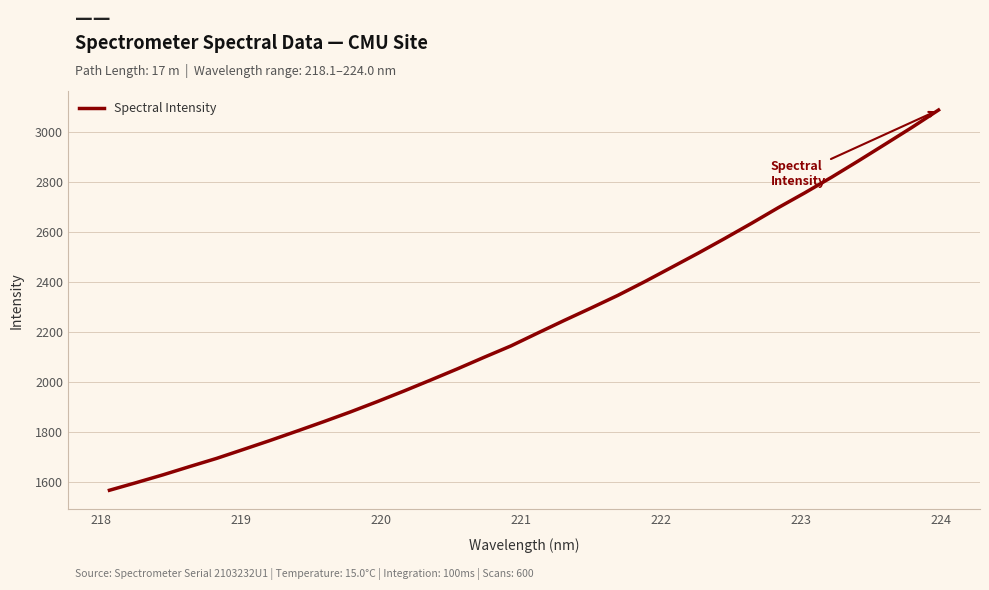

What is the difference between the maximum and minimum values?

1521.3